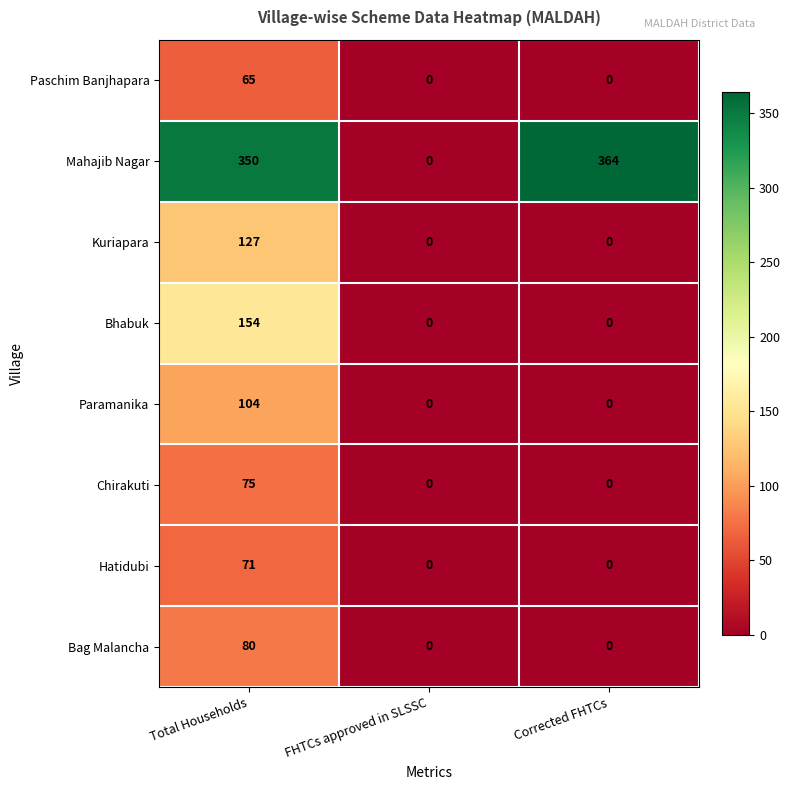

What is the sum of the Mahajib Nagar values at Total Households and Corrected FHTCs?

714